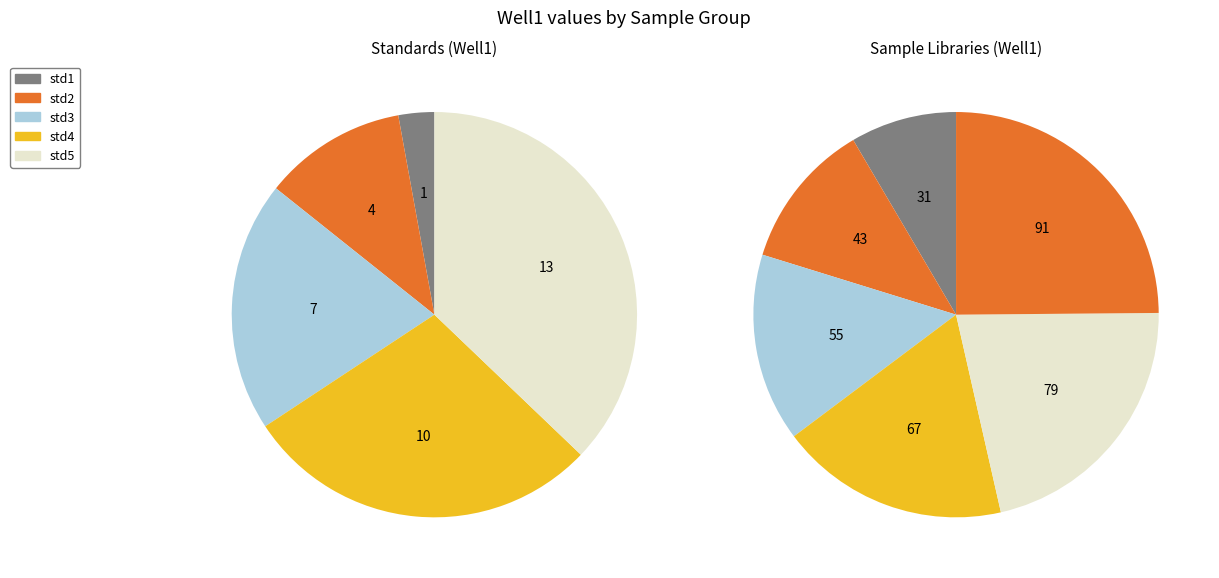

Approximately how many times larger is the value at sample library 3 dilution 1 compared to sample library 4 dilution 1?

0.8